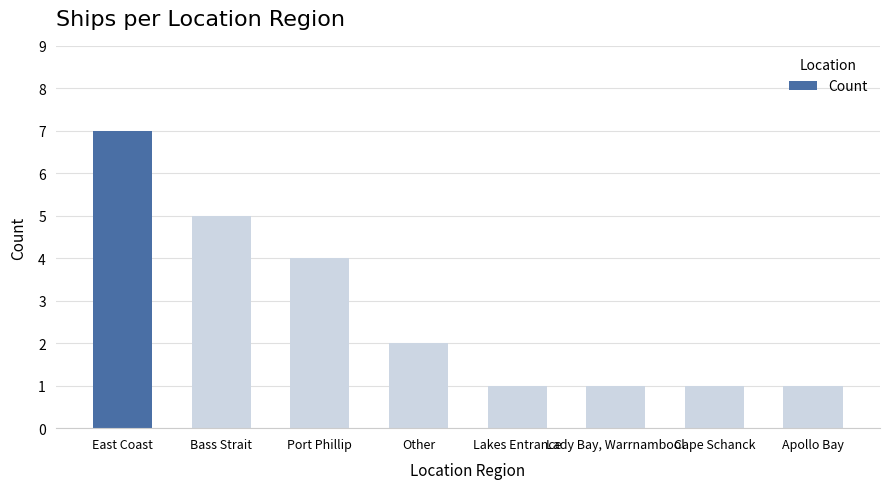

What is the greatest value displayed?

7